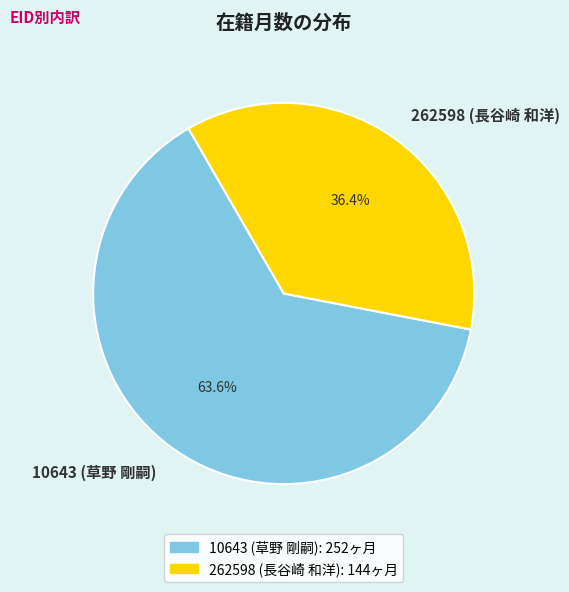

What is the total percentage of 262598 (長谷崎 和洋) and 10643 (草野 剛嗣)?

100.0%